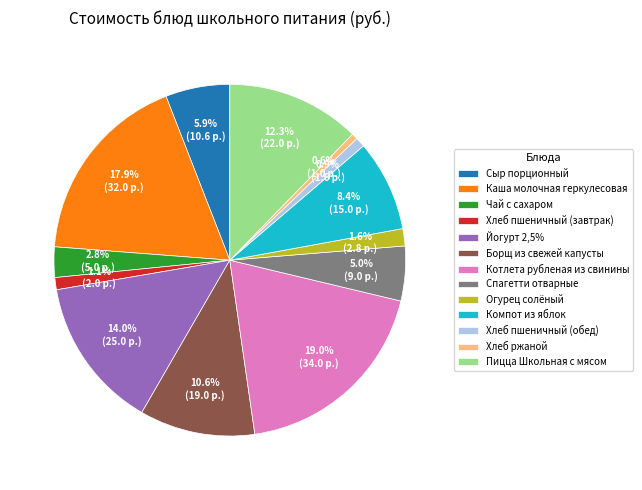

Does any single category account for the majority?

No